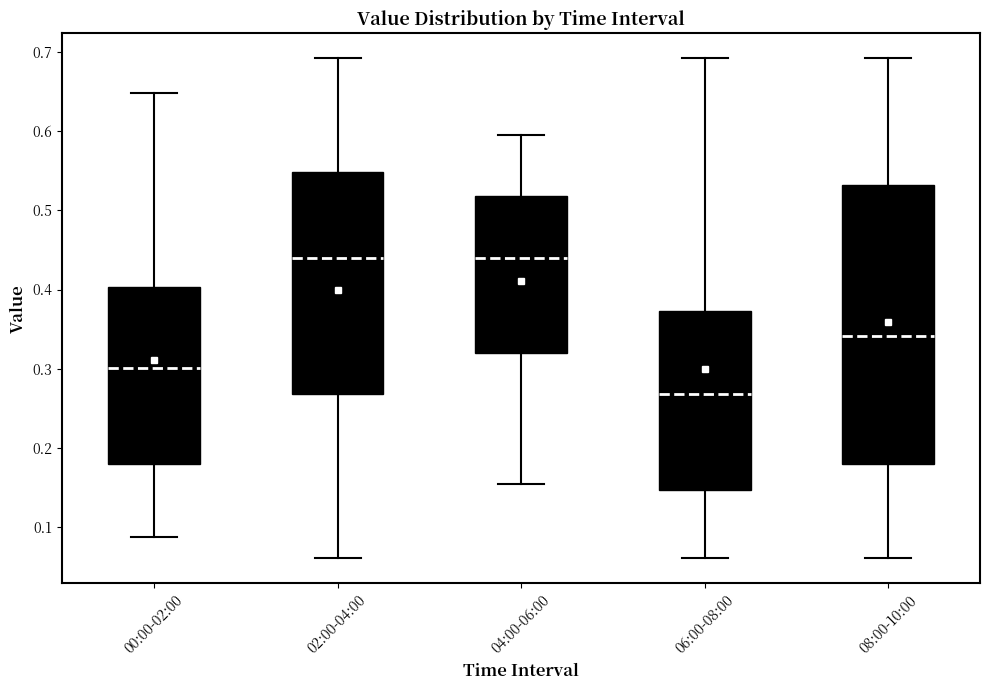

Reading left to right, read every box against the y-axis: the position of its median line, the range the box covers, and the ends of its whiskers. The values are not printed on the chart, so give them approximately, as read against the axis.

00:00-02:00: median 0.30, box 0.18 to 0.40, whiskers 0.09 to 0.65
02:00-04:00: median 0.44, box 0.27 to 0.55, whiskers 0.06 to 0.69
04:00-06:00: median 0.44, box 0.32 to 0.52, whiskers 0.15 to 0.60
06:00-08:00: median 0.27, box 0.15 to 0.37, whiskers 0.06 to 0.69
08:00-10:00: median 0.34, box 0.18 to 0.53, whiskers 0.06 to 0.69